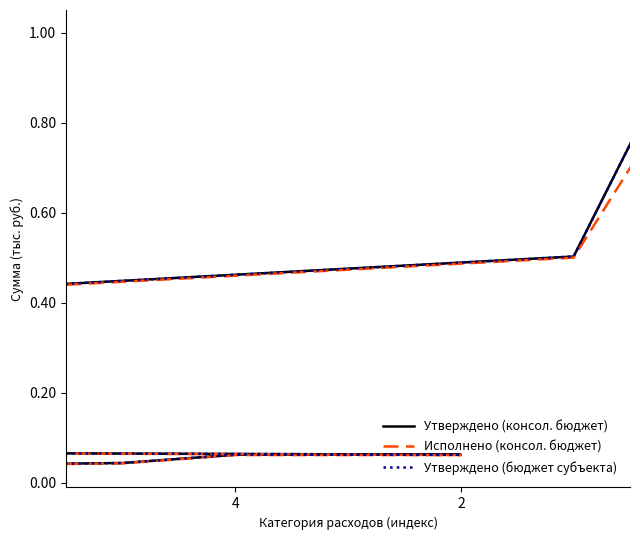

True or false: Утверждено (бюджет субъекта) and Исполнено (консол. бюджет) intersect in this chart.

False